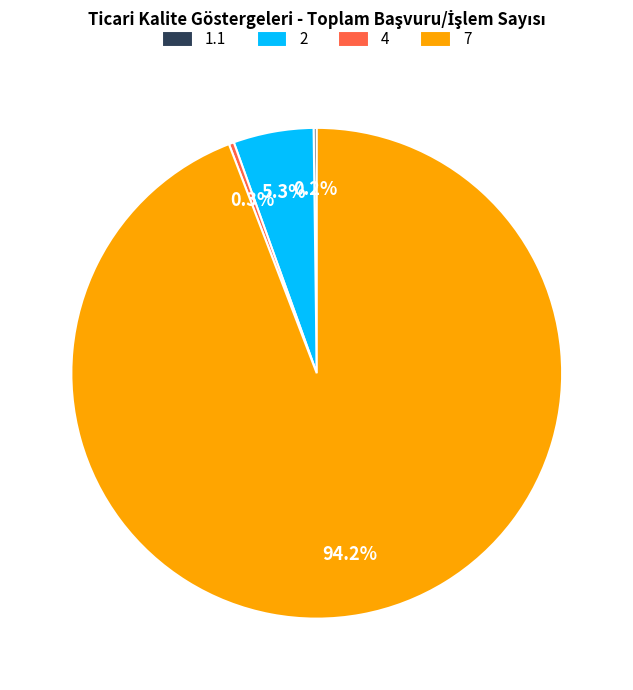

What is the majority slice?

7